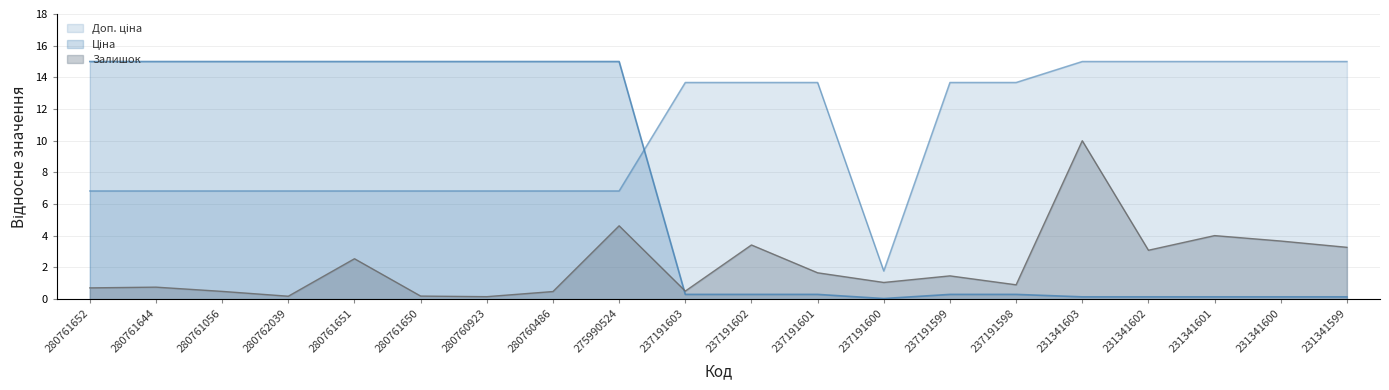

Rank the series by their average value, from lowest to highest.

Залишок, Ціна, Доп. ціна